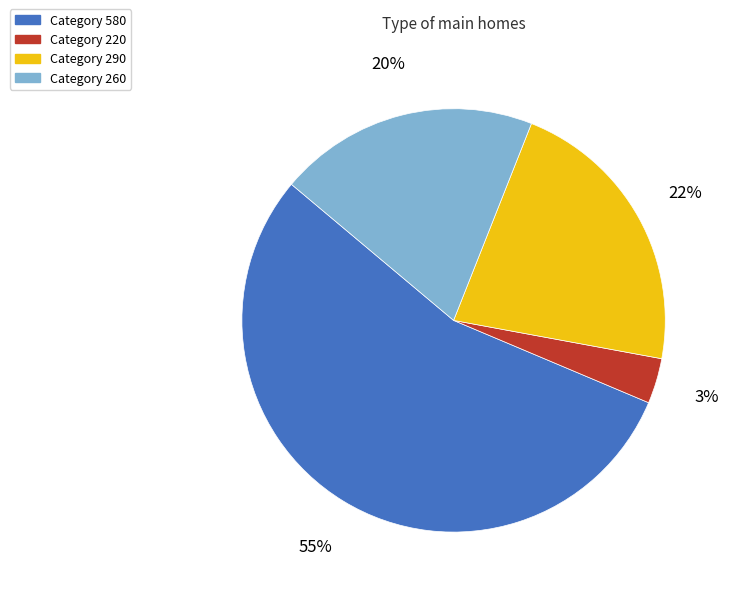

Does any single category account for the majority?

Yes